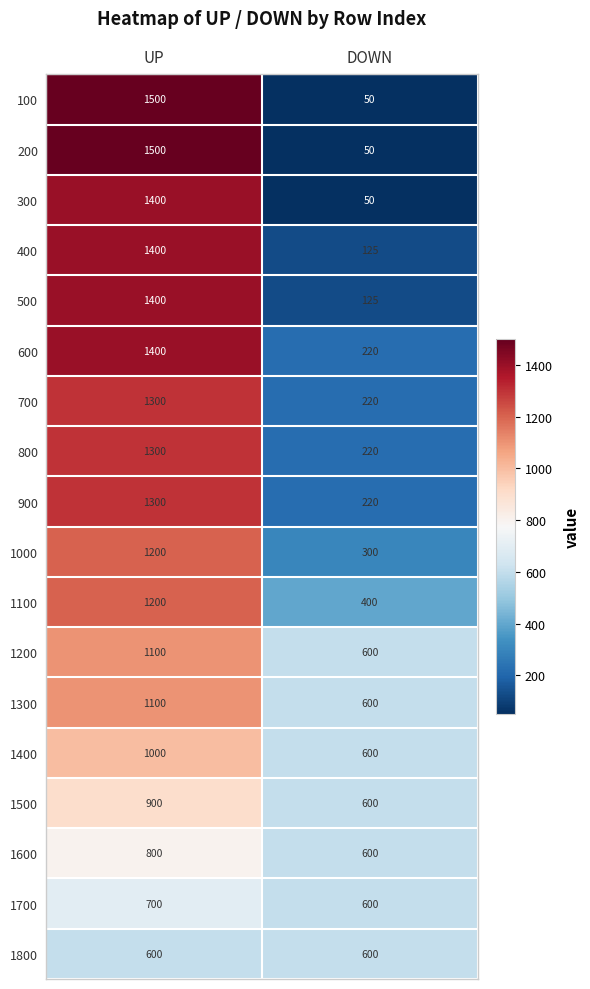

At which category does the chart reach its minimum across all series?

DOWN